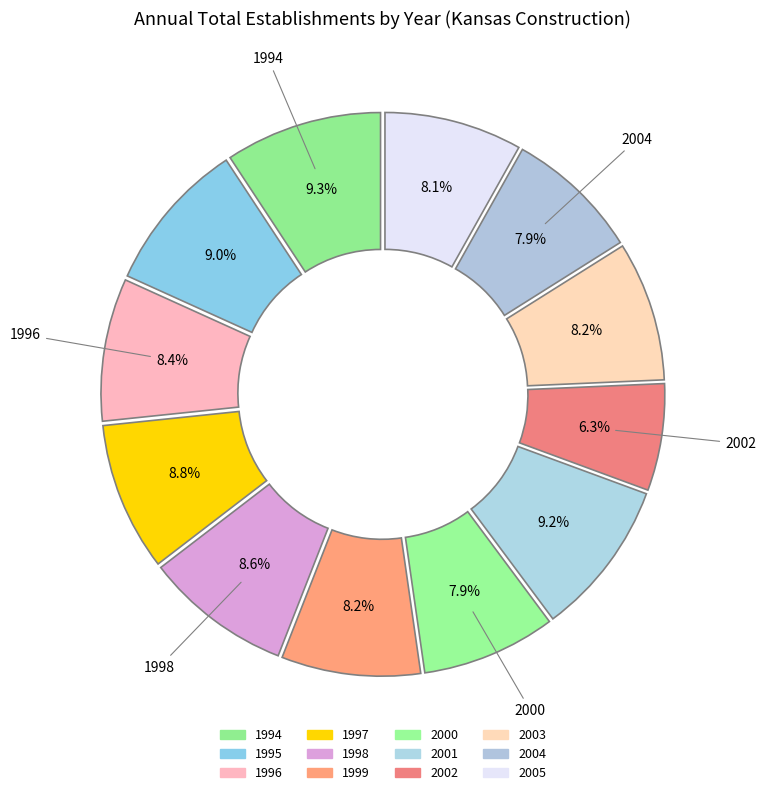

Is 2002 the majority of the pie?

No